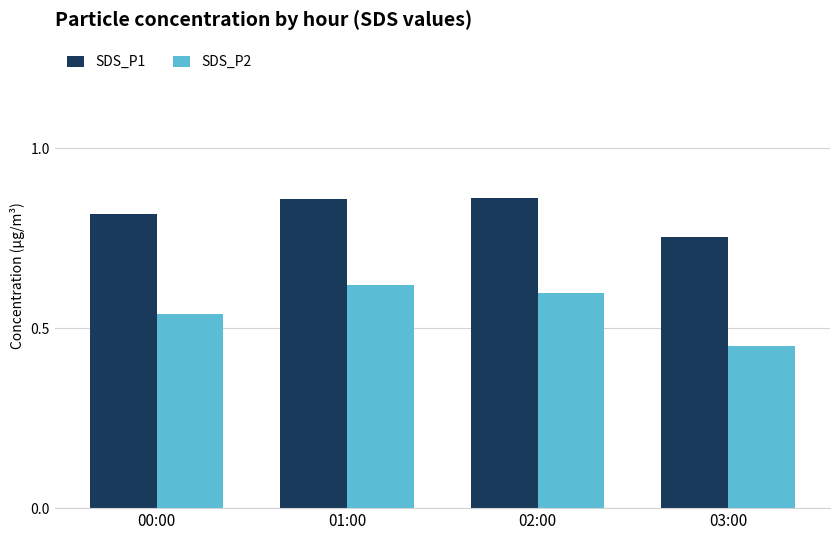

The SDS_P2 series shows 0.6 at 02:00. True or false?

True